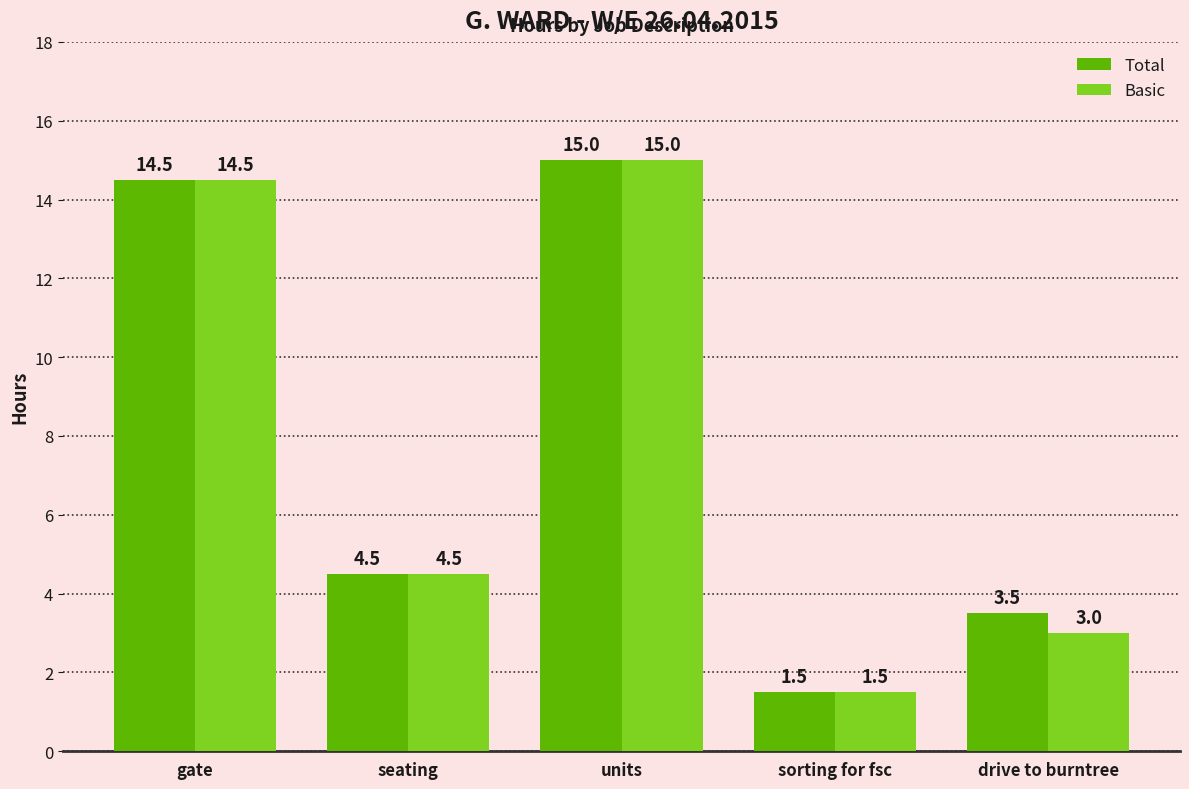

What is the spread (max minus min) of values at drive to burntree?

0.5